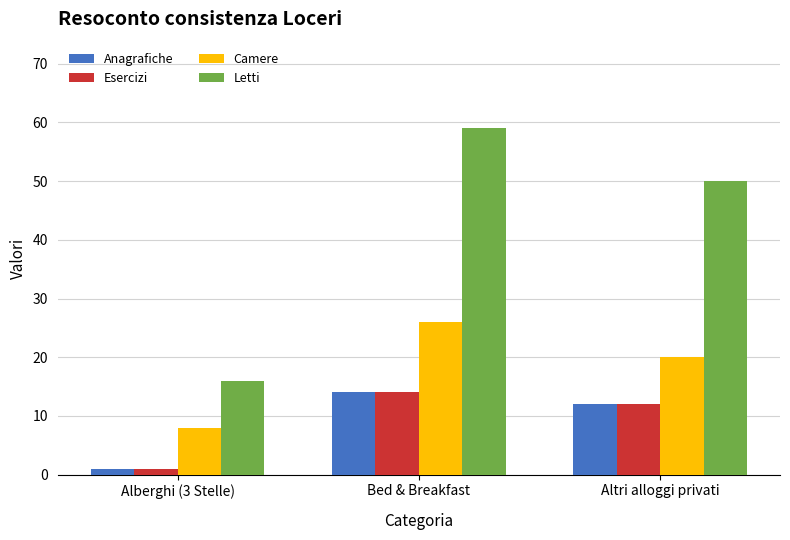

At which category is the sum across all series the highest?

Bed & Breakfast